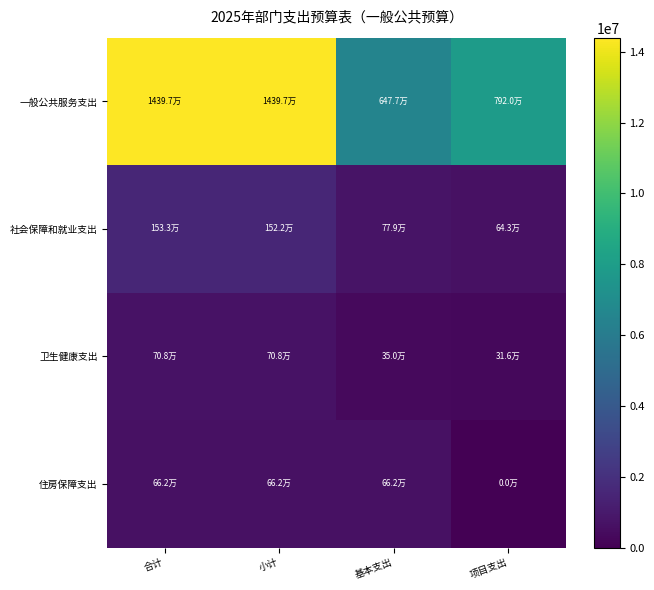

How many distinct data groups are displayed?

4